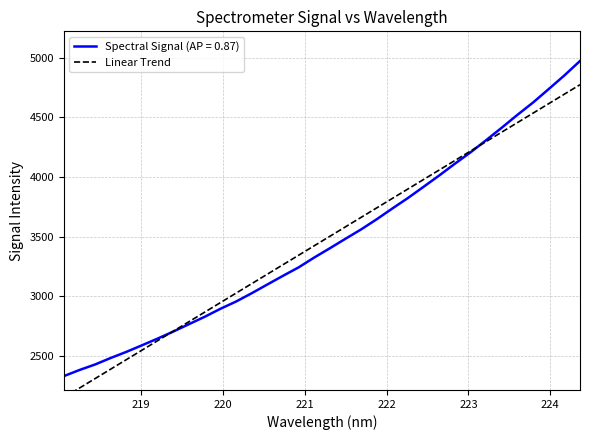

Reading left to right, what are all the values shown in this chart?

2150.1	2229.7	2309.3	2388.9	2468.6	2548.2	2627.8	2707.4	2787.0	2866.6	2946.2	3025.8	3105.3	3184.9	3264.4	3344.0	3423.5	3503.0	3582.6	3662.1	3741.6	3821.1	3900.6	3980.1	4059.6	4139.0	4218.5	4298.0	4377.5	4456.9	4536.3	4615.8	4695.2	4774.6